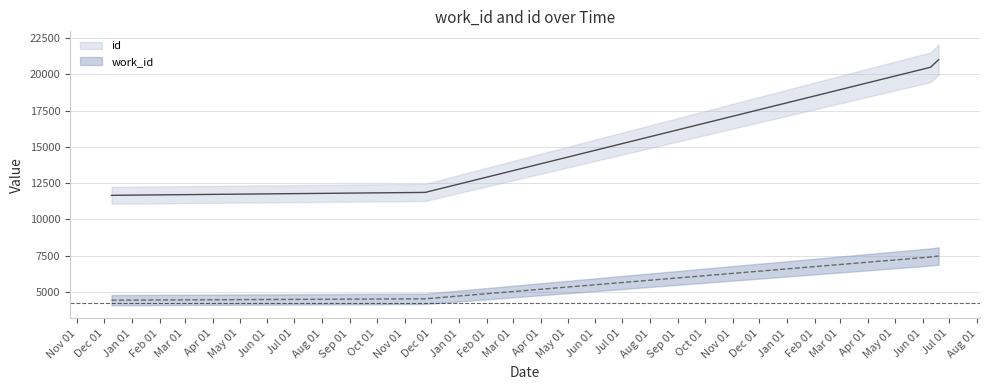

Rank the series at Nov 01 from lowest to highest value.

work_id line, id line